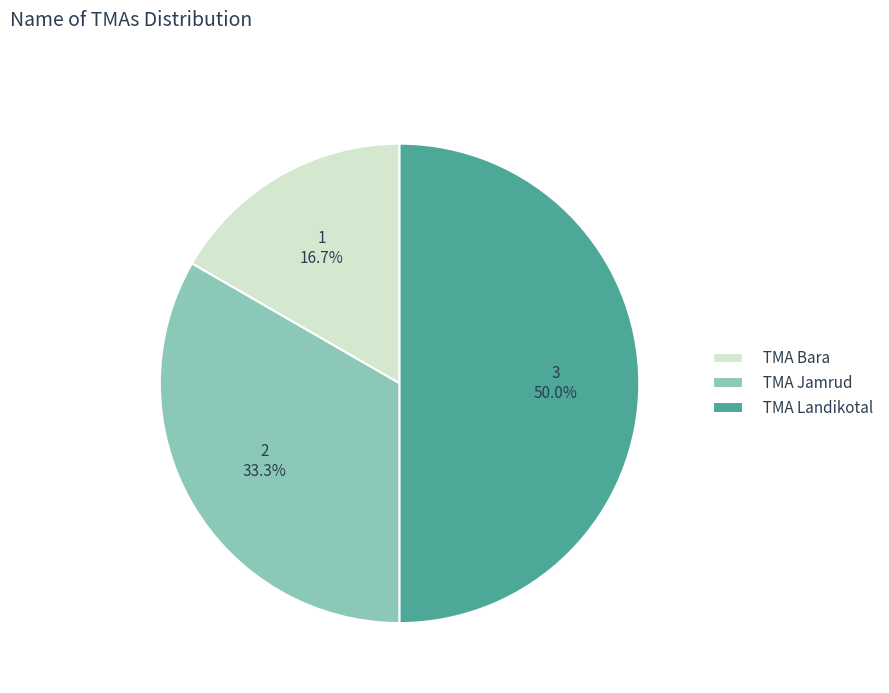

Does TMA Jamrud account for over 50% of the chart?

No